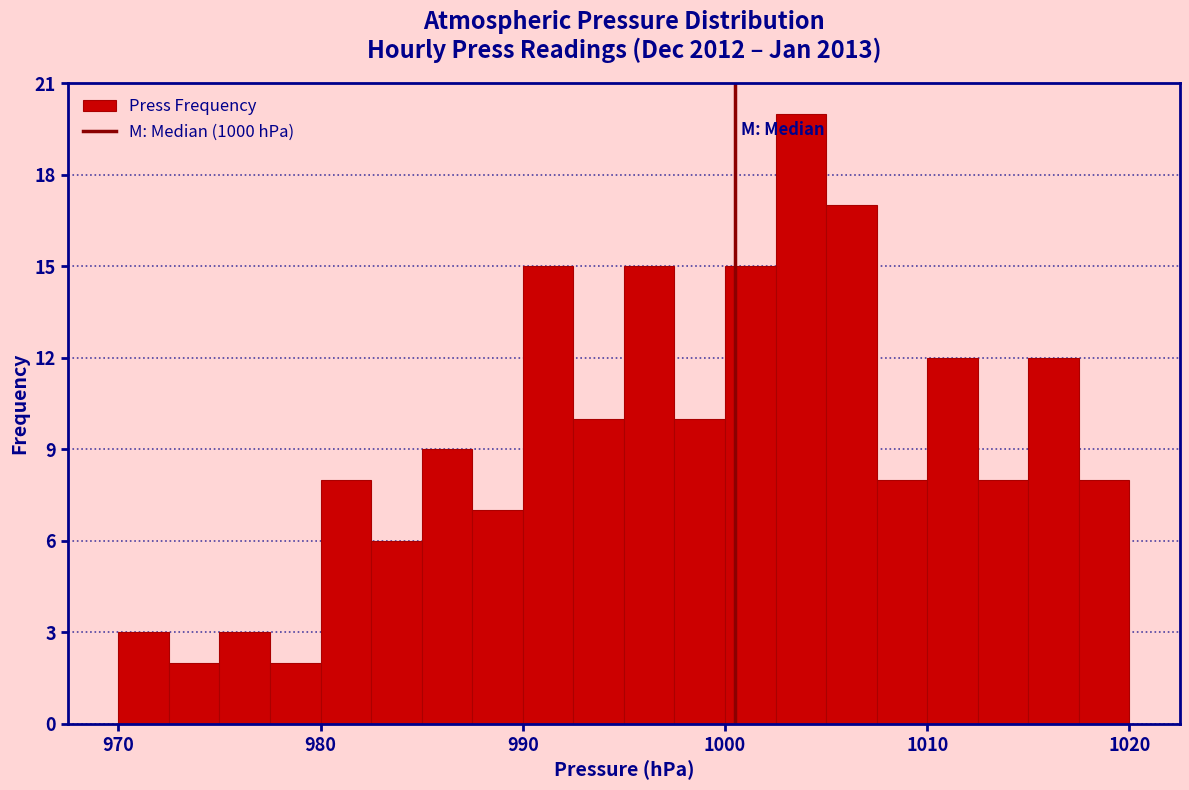

Around what value on the x-axis is the tallest bar? Give the approximate position of its centre, as read against the axis.

1004